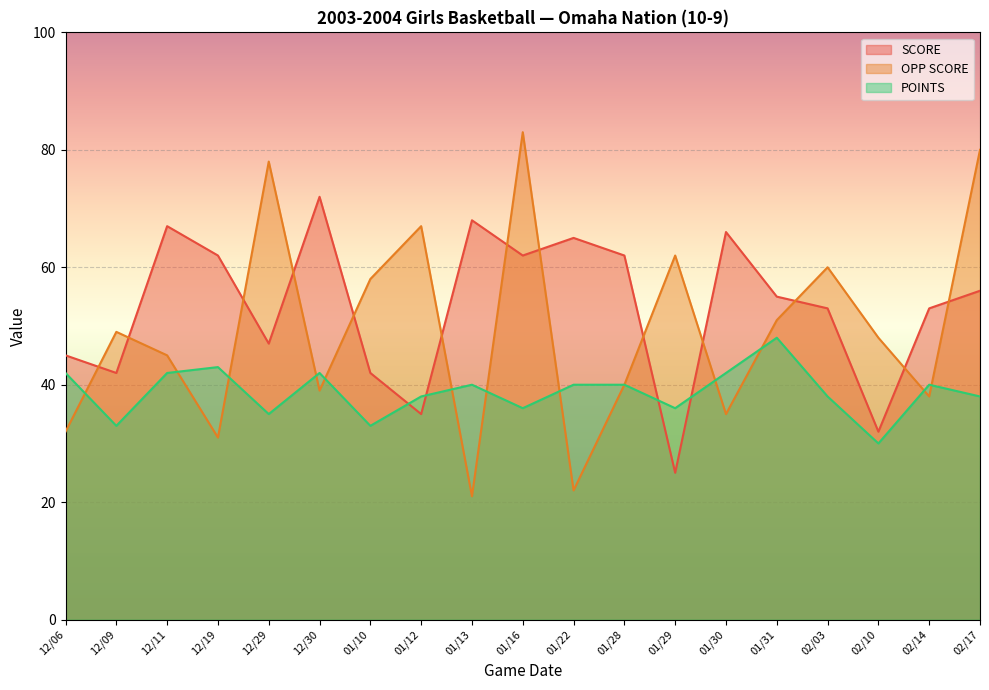

What is the label of the 19th point from the left?

02/17